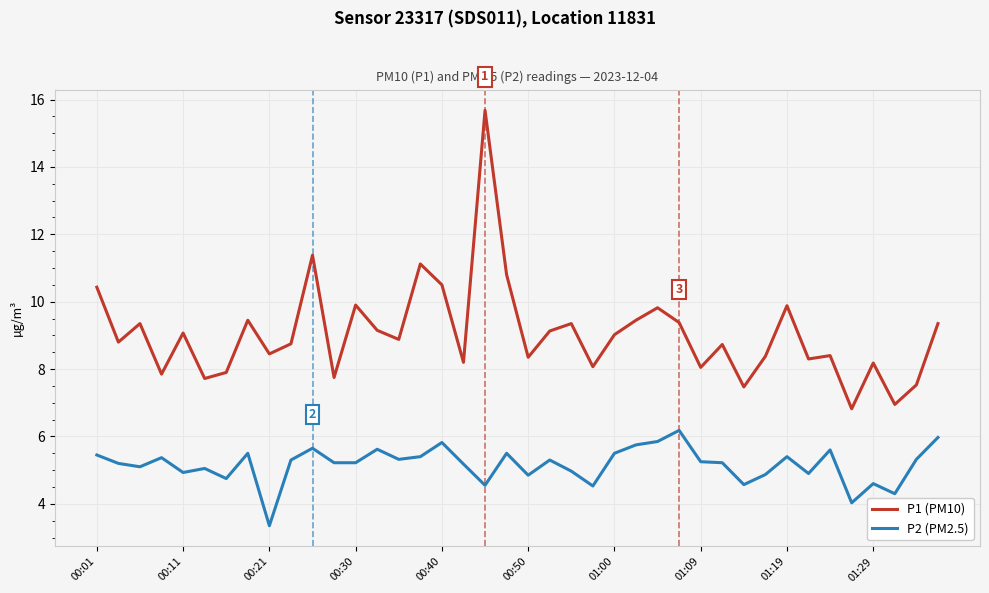

True or false: P1 (PM10) and P2 (PM2.5) cross at least once.

False